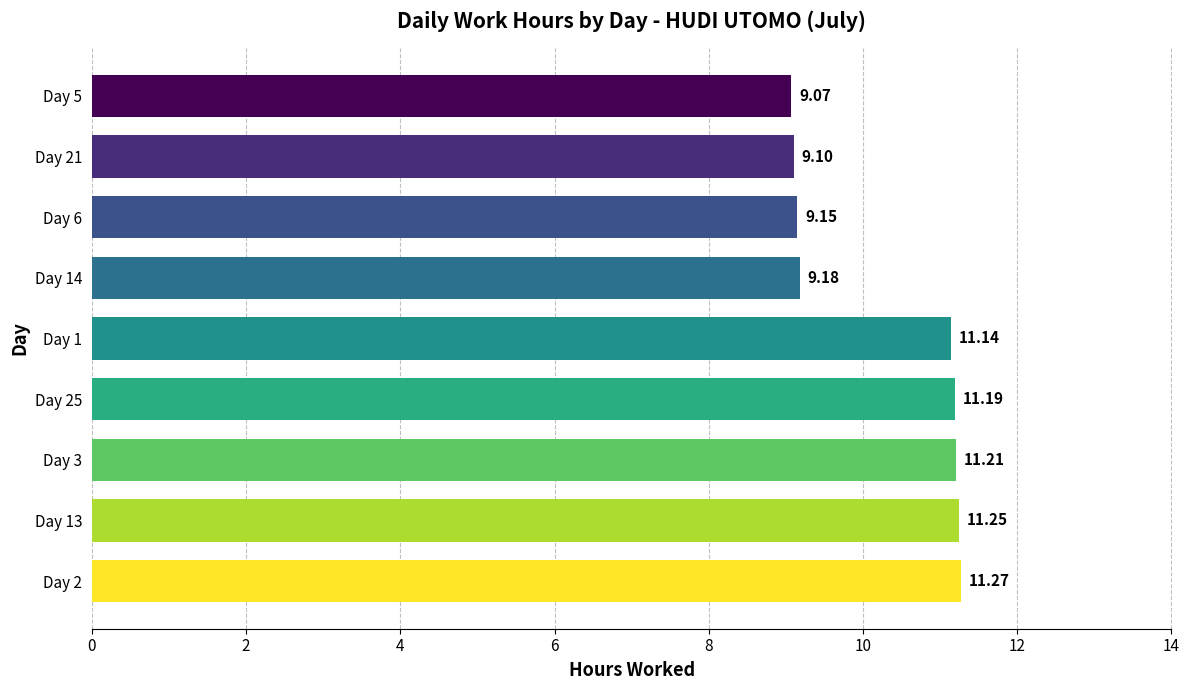

What is the difference between the maximum and minimum values?

2.2